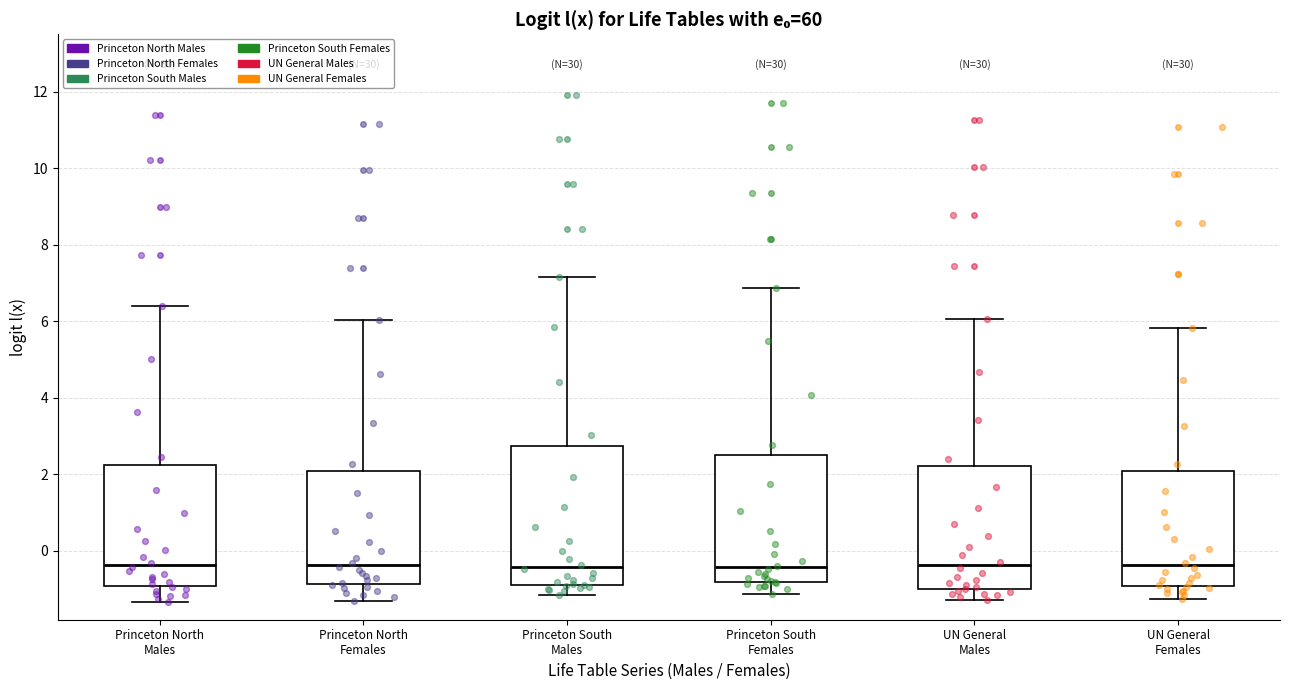

Where does the median line of the box for Princeton North Males sit on the y-axis? The values are not printed on the chart, so give them approximately, as read against the axis.

-0.4